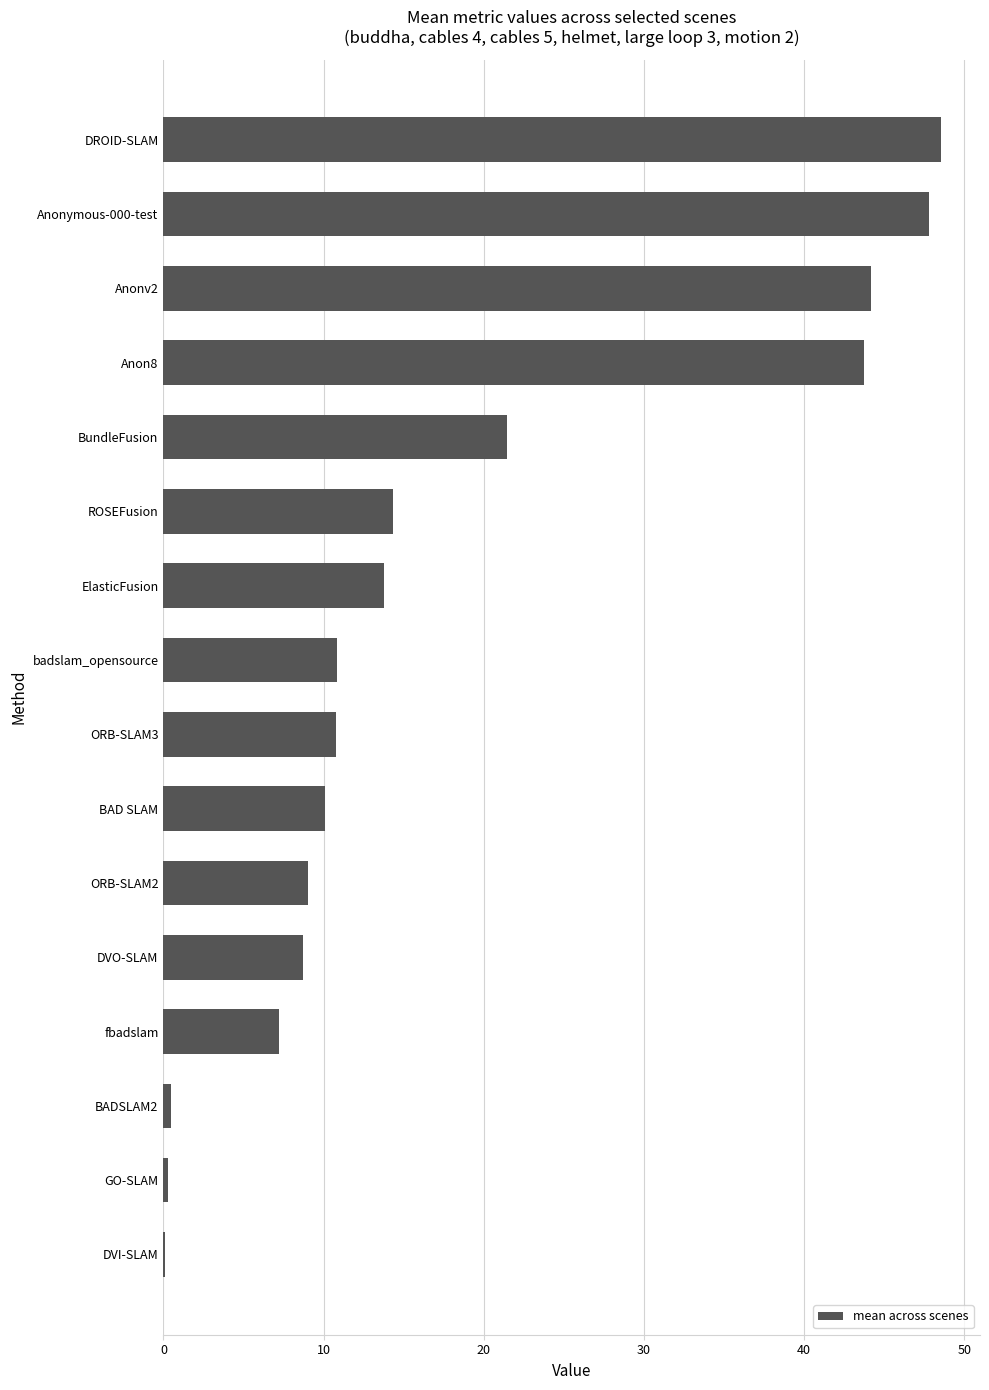

True or false: the data shows 21.5 at BundleFusion.

True